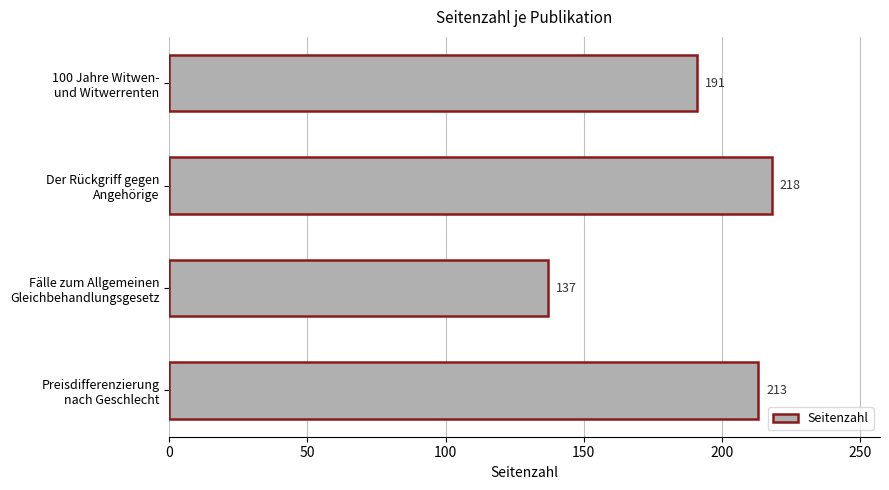

How many series are shown in this chart?

1